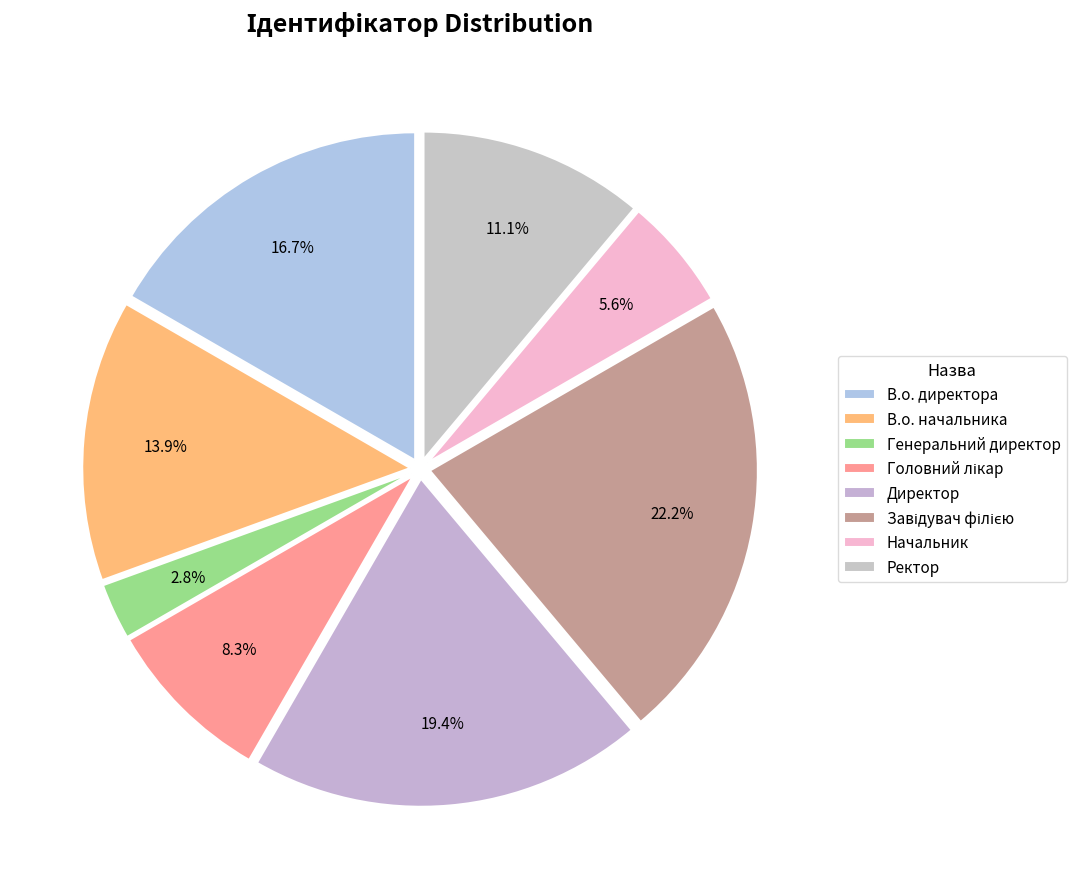

To the nearest percent, what percentage of the pie is Ректор?

11%